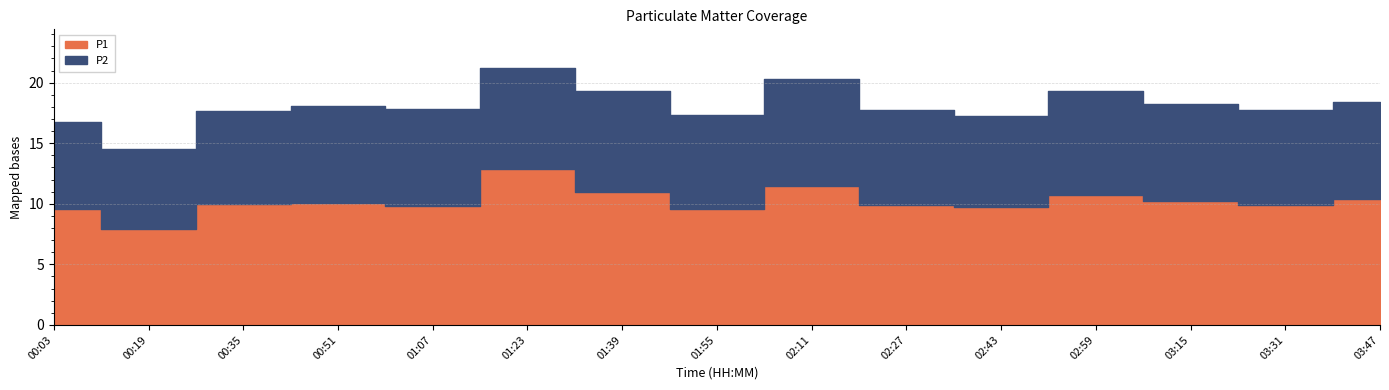

What are all the series names shown in the legend?

P1, P2